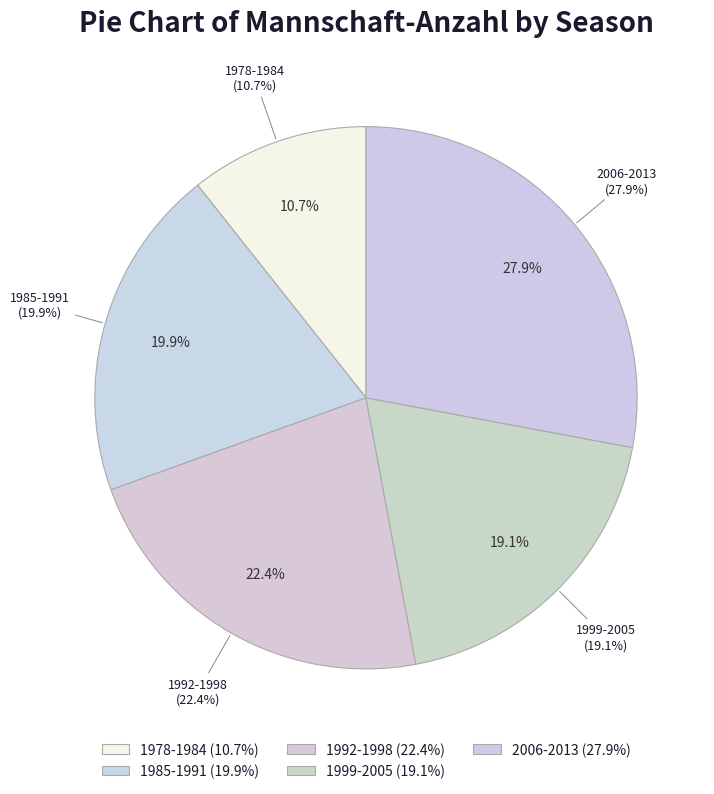

Does 1984/85 account for over 50% of the chart?

No